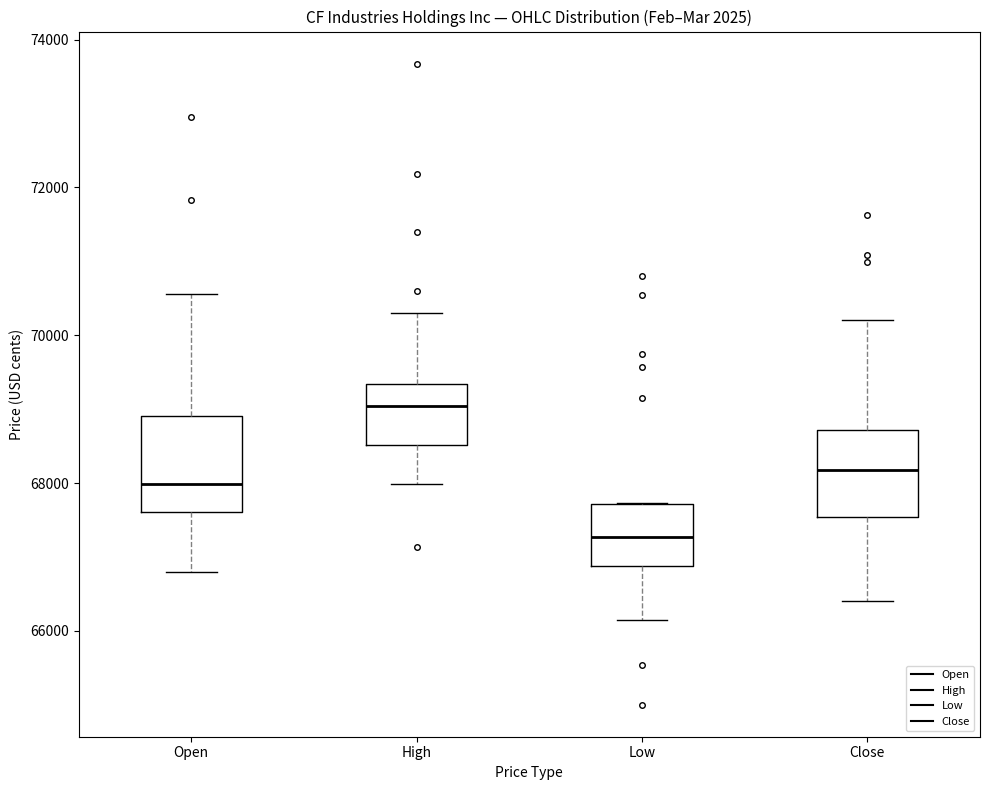

Where does the lower whisker of the box for High end on the y-axis? The values are not printed on the chart, so give them approximately, as read against the axis.

68000